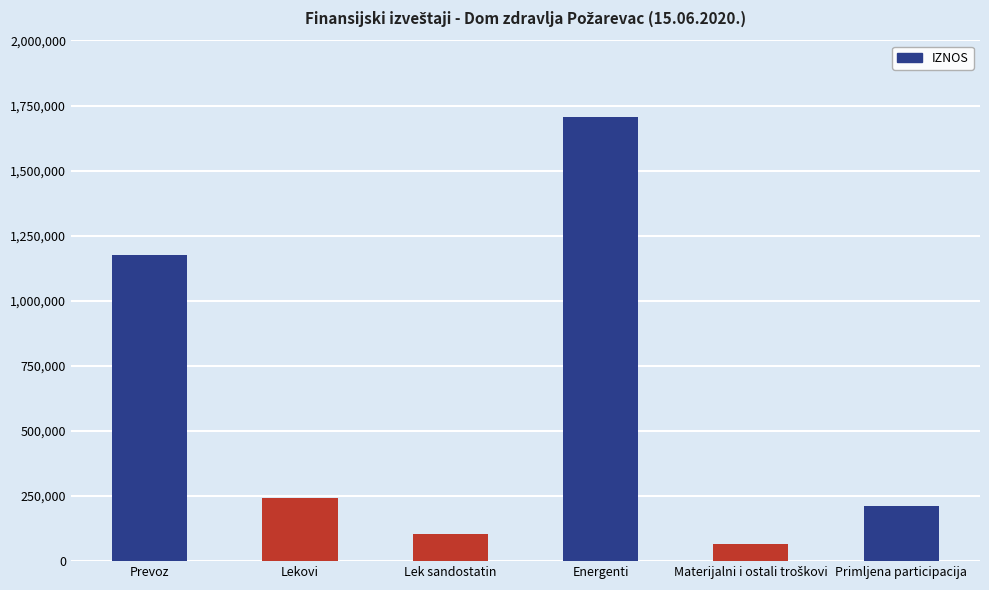

What is the average value?

584869.3